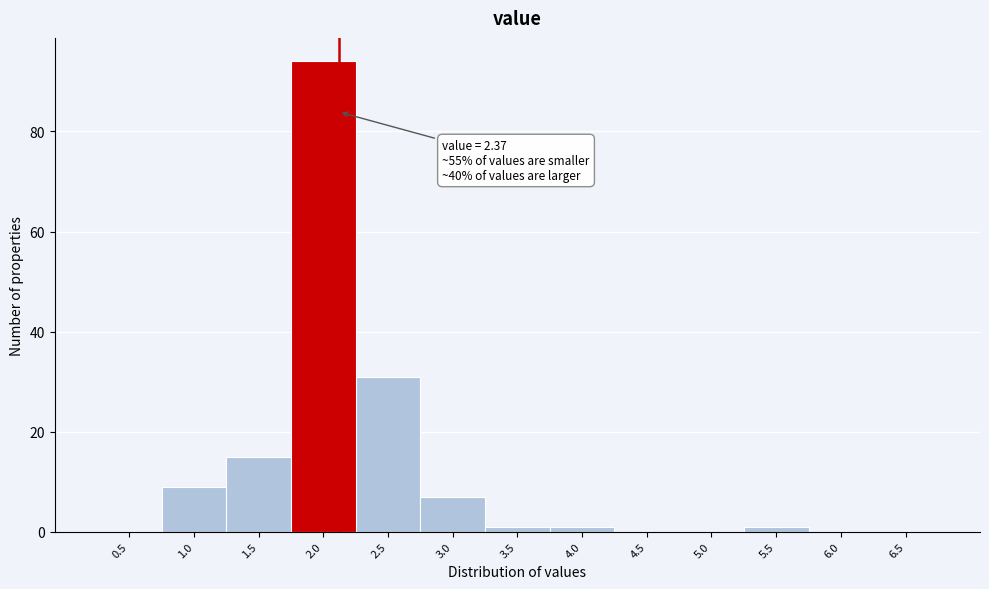

Reading left to right, what are all the values shown in this chart?

0.5=0	1.0=9	1.5=15	2.0=94	2.5=31	3.0=7	3.5=1	4.0=1	4.5=0	5.0=0	5.5=1	6.0=0	6.5=0